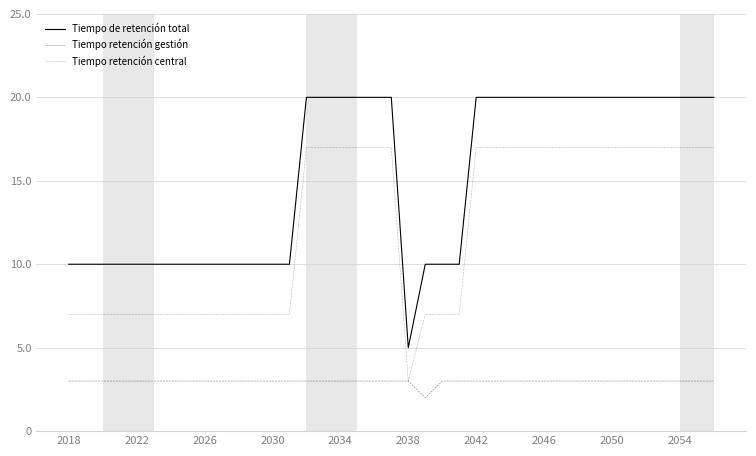

Which series has the largest range (max minus min)?

Tiempo de retención total